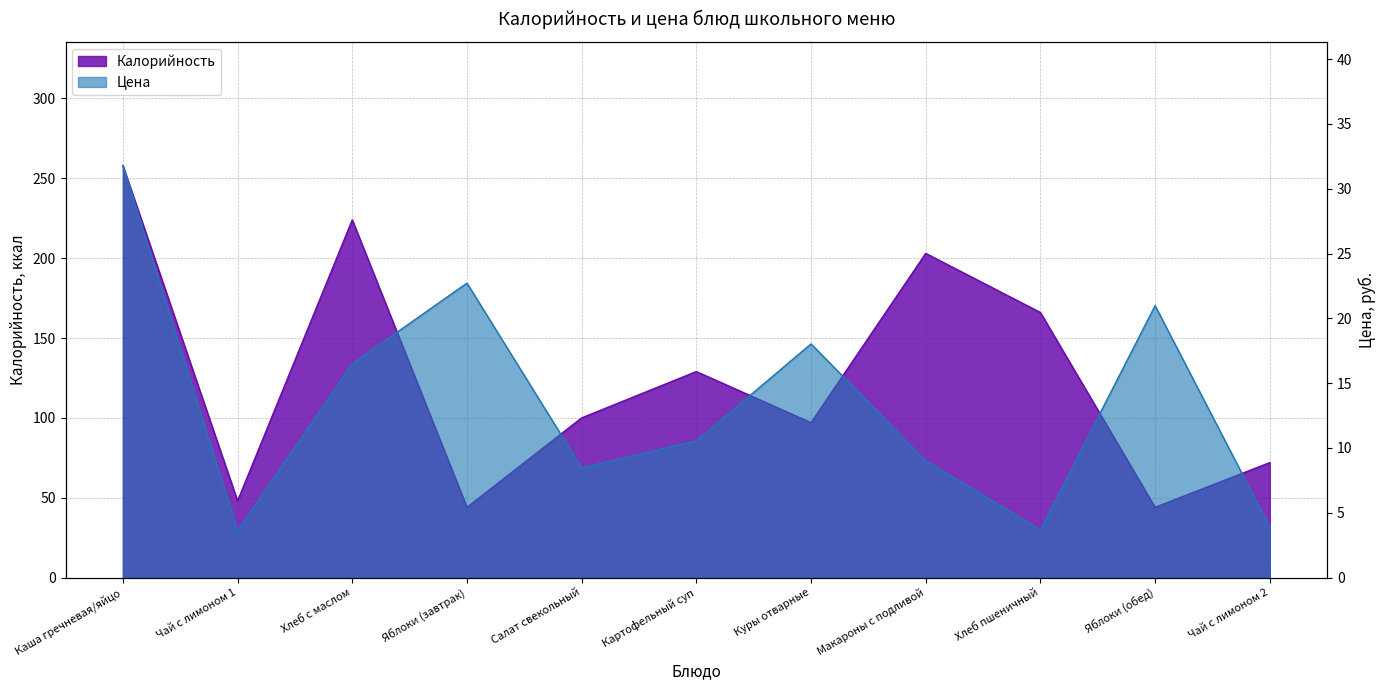

Is the value of Калорийность at Куры отварные greater than the value of Цена at Каша гречневая/яйцо?

Yes